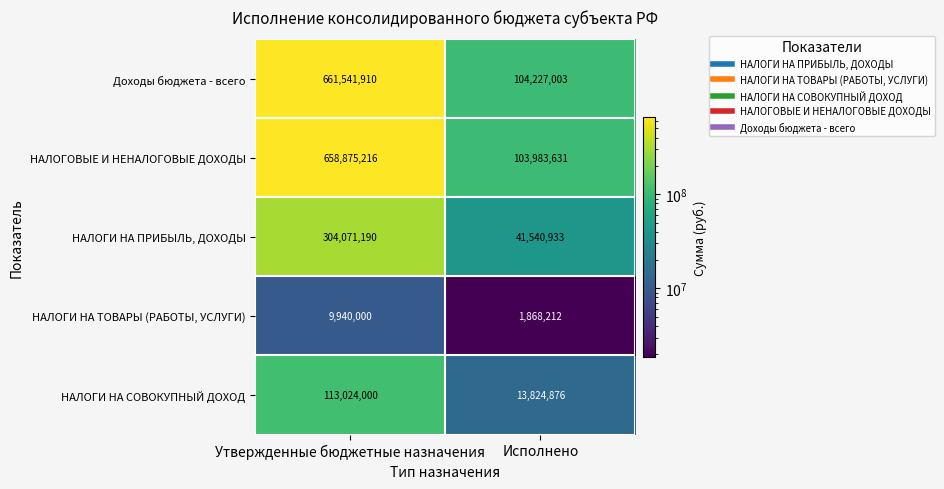

How many categories are shown in the chart?

2